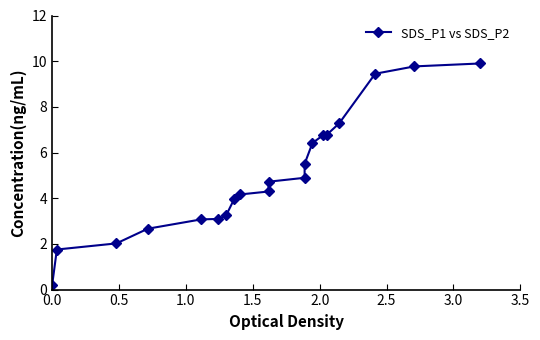

How many lines are shown in the chart?

1